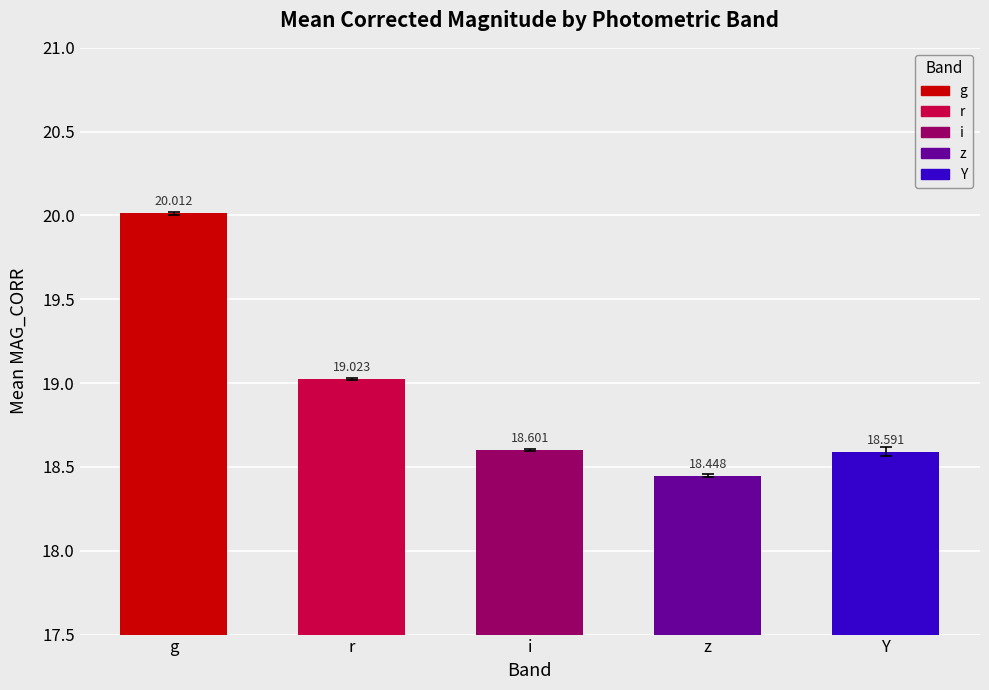

Which category has the lowest value across all series?

z